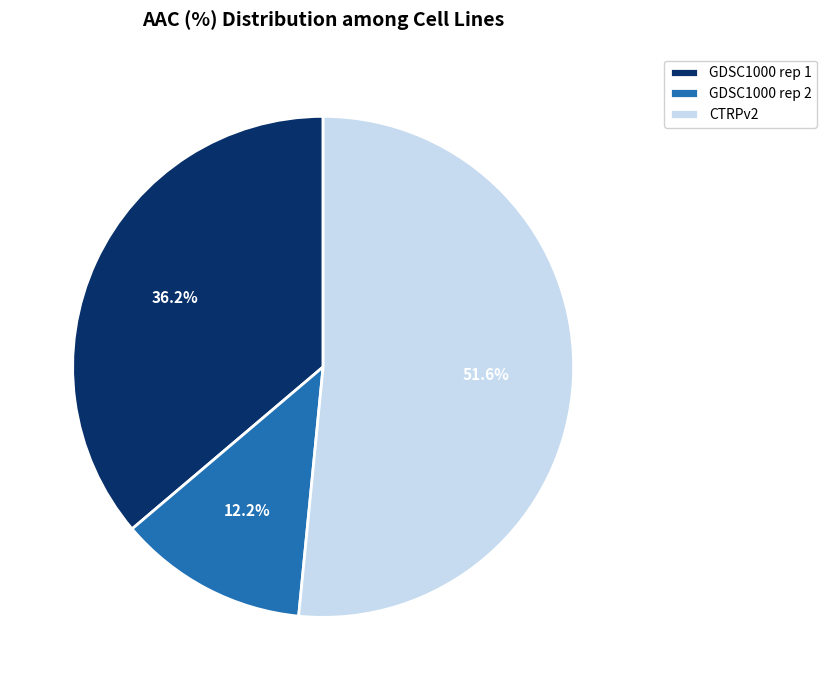

Which slice is the largest?

CTRPv2